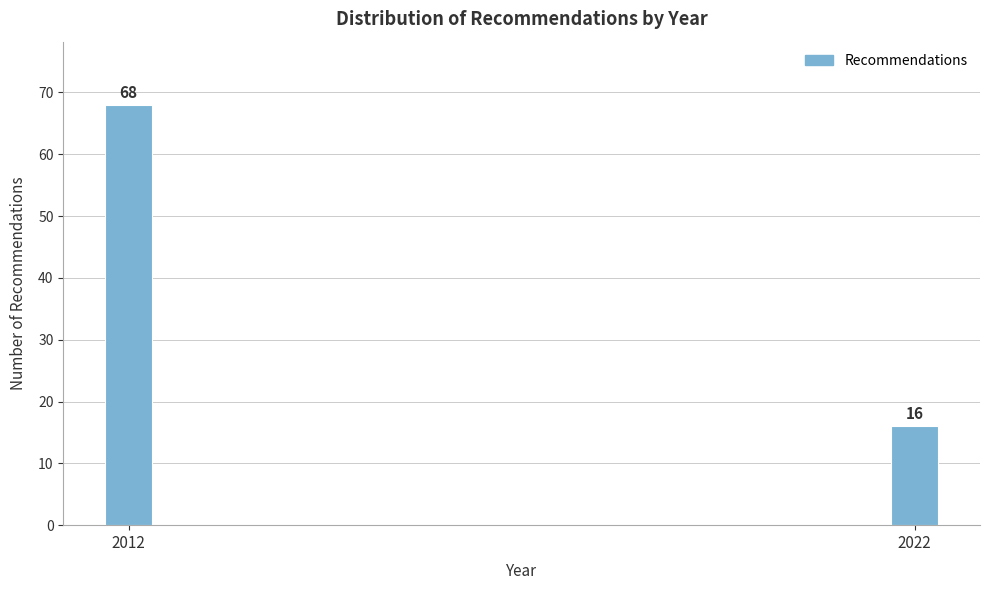

Reading left to right, transcribe all the data shown in this chart.

2012=68	2022=16